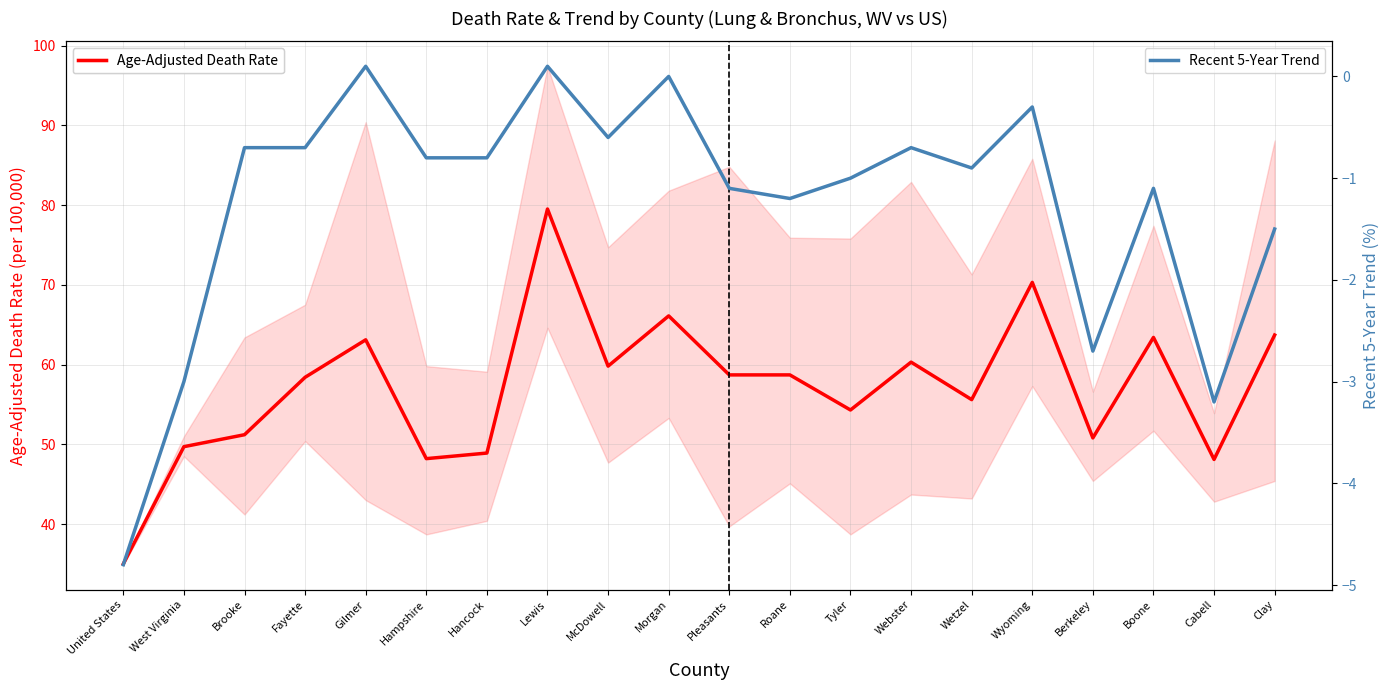

How many lines are shown in the chart?

2